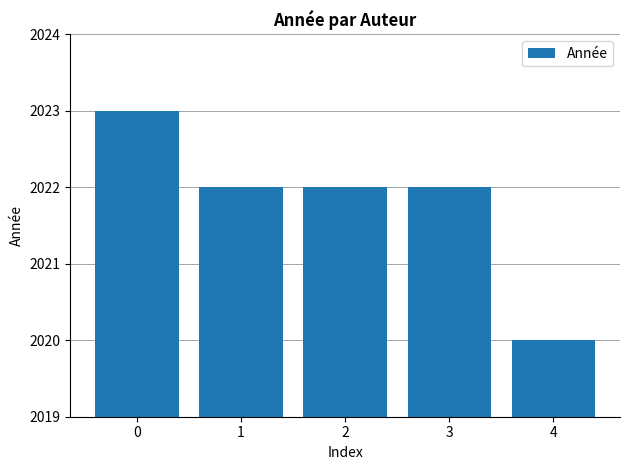

Which category has the lowest value across all series?

4